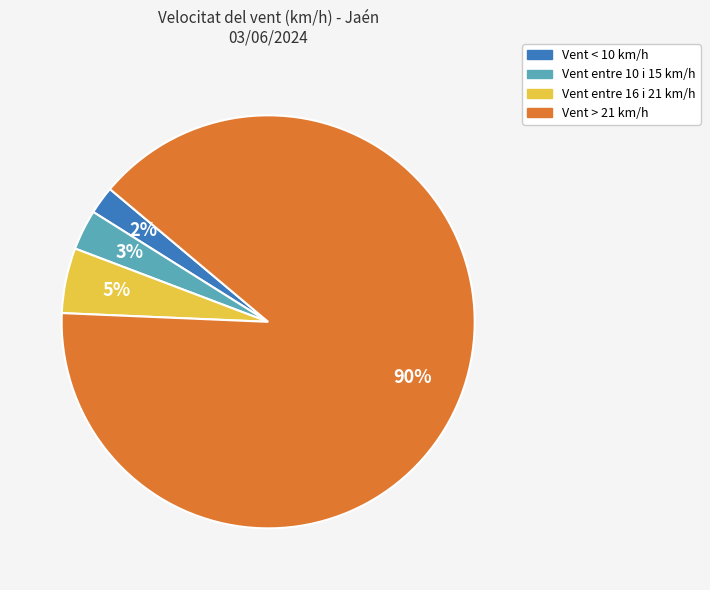

To the nearest percent, what is the average slice percentage?

25%